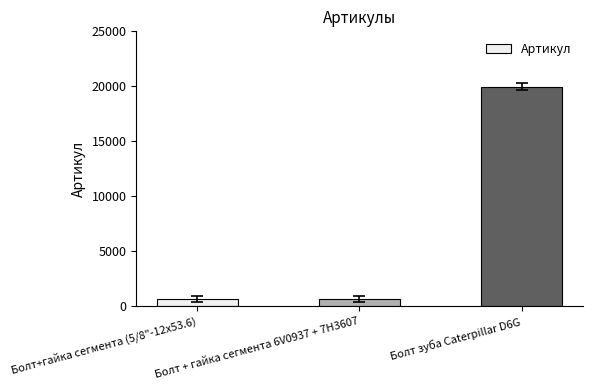

What position from the left is Болт зуба Caterpillar D6G?

3